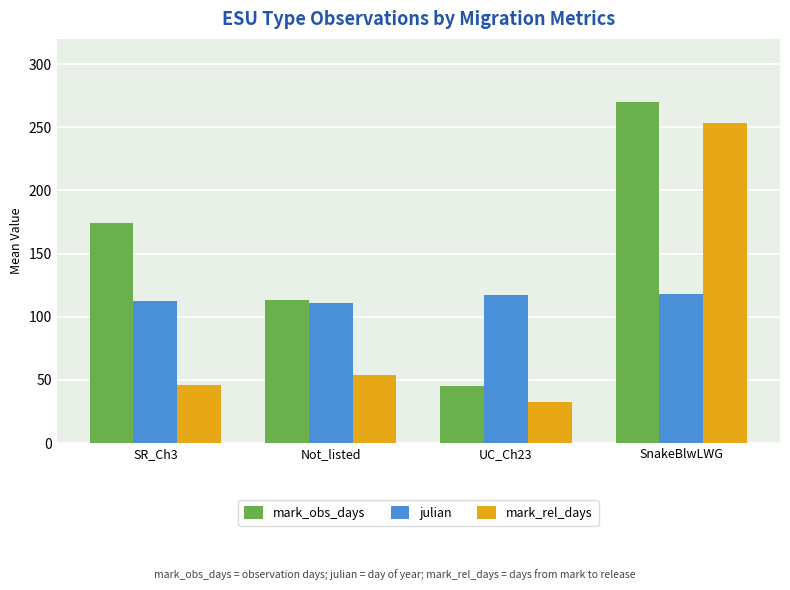

Is it true that mark_rel_days equals 78.9 at Not_listed?

False